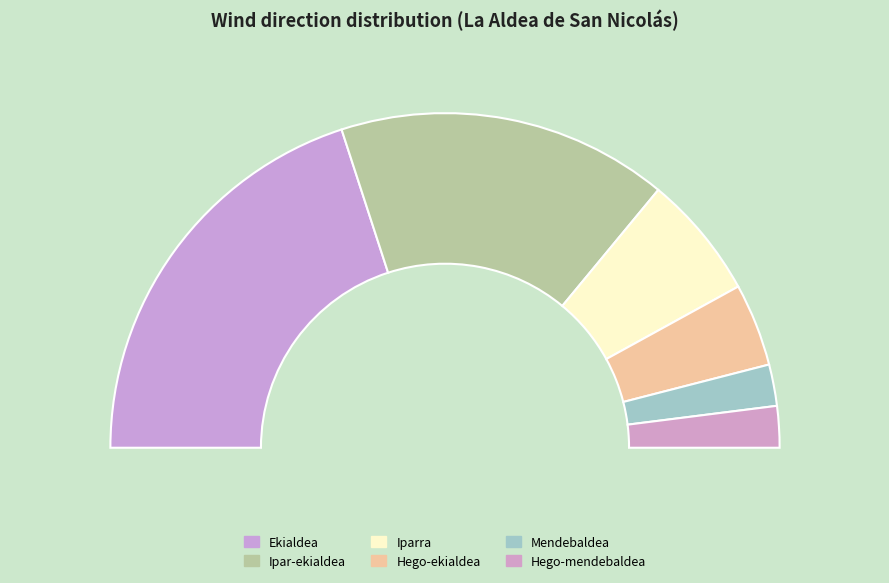

What percentage is NOT represented by Hego-ekialdea?

92.0%